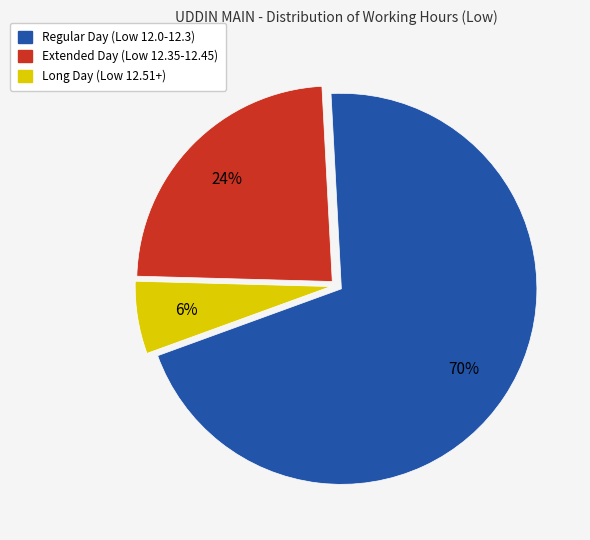

Is there any slice that represents more than half of the pie?

Yes